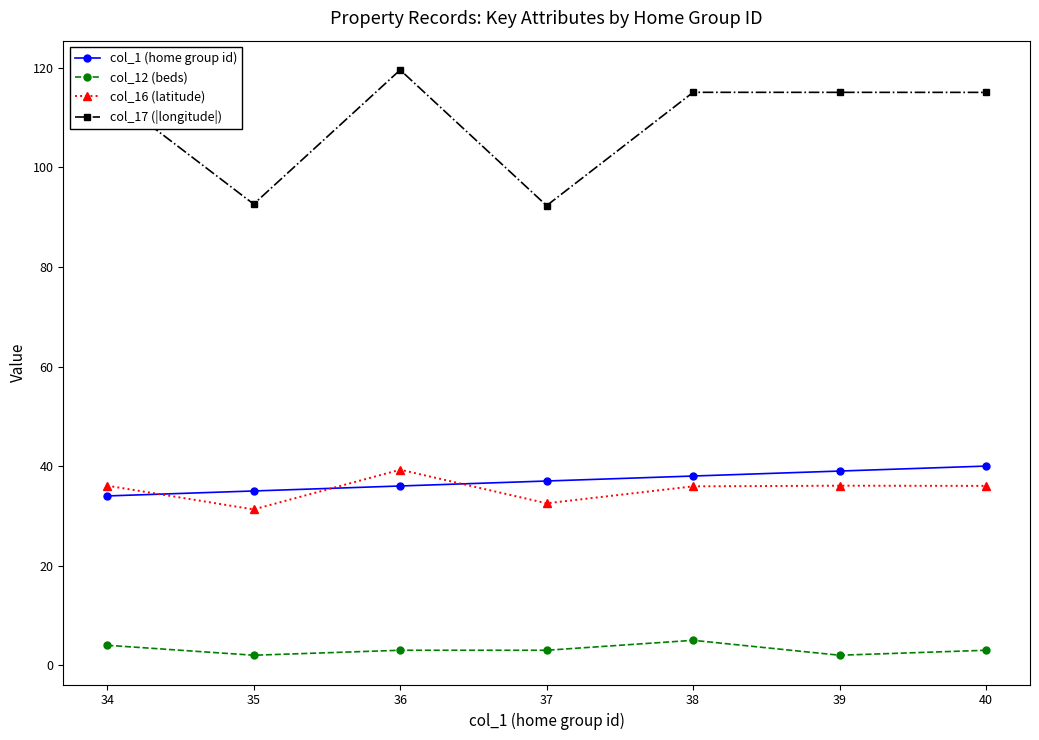

How many distinct data groups are displayed?

4